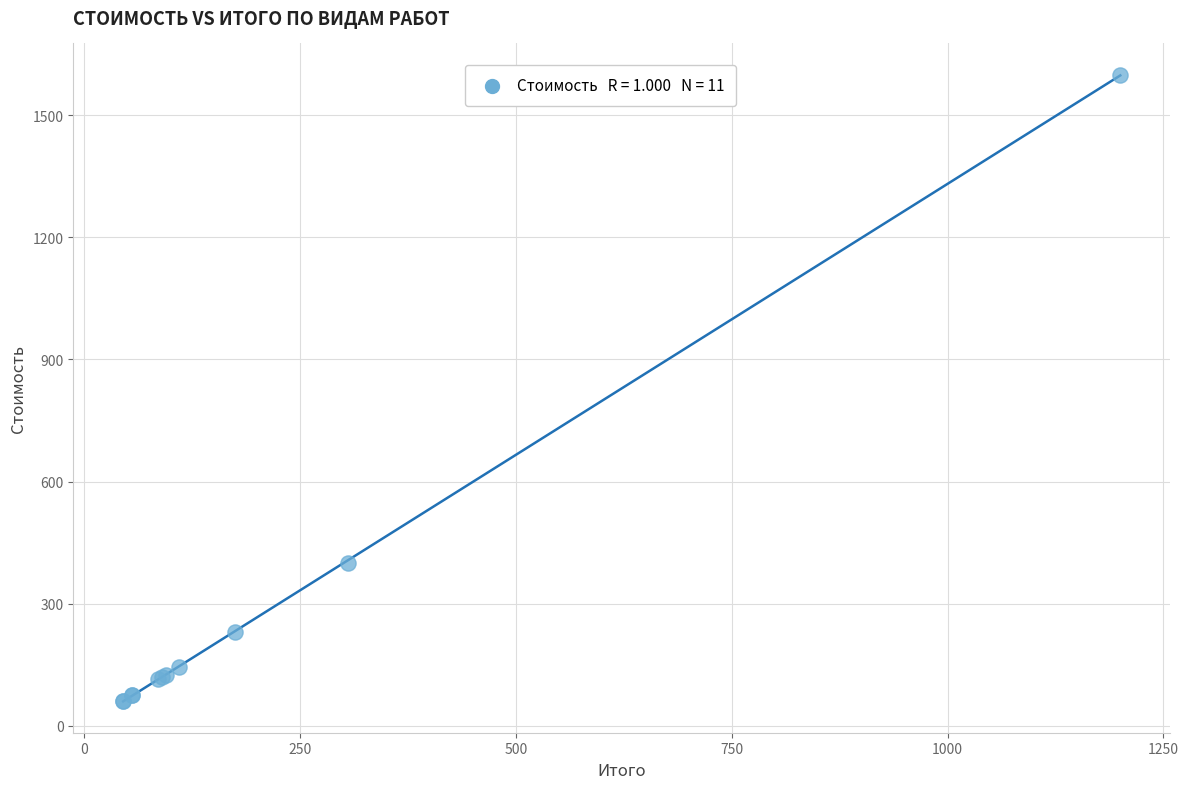

What Y value in the scatter plot is closest to 830?

400